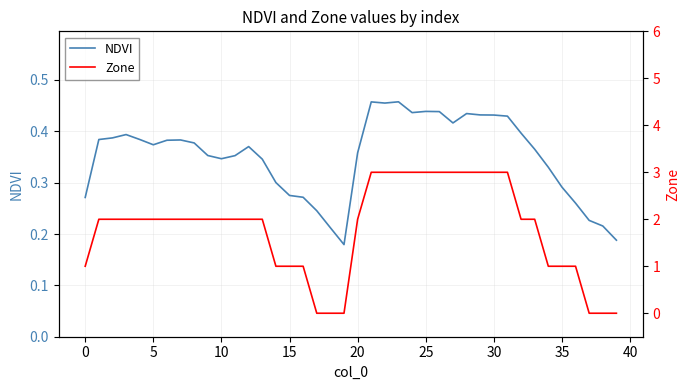

True or false: NDVI has a value of 0.4 at 25.

True